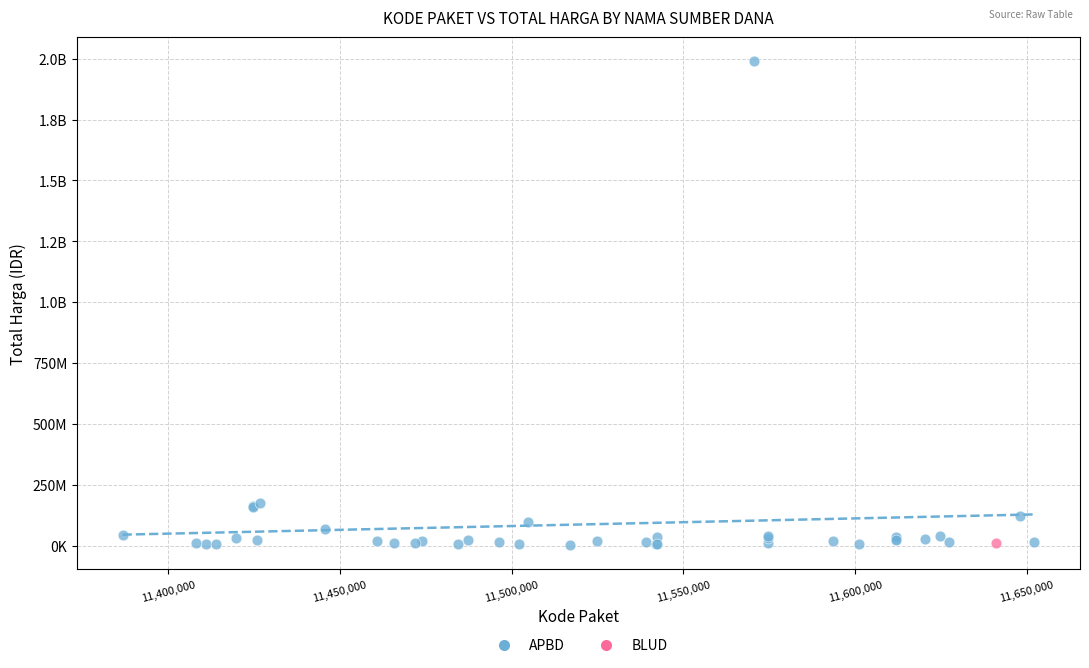

What are all the series names shown in the legend?

APBD, BLUD